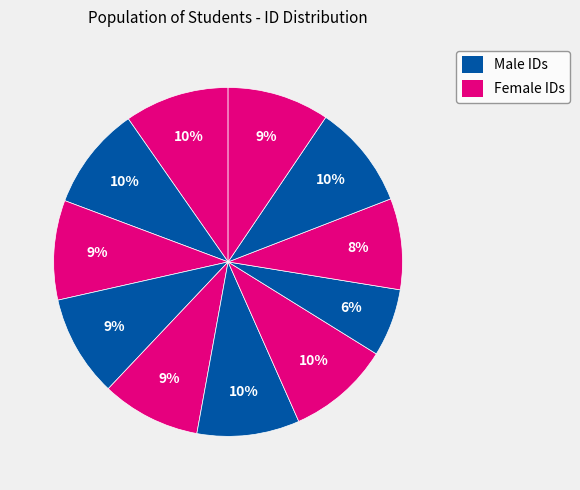

Does any single category account for the majority?

No